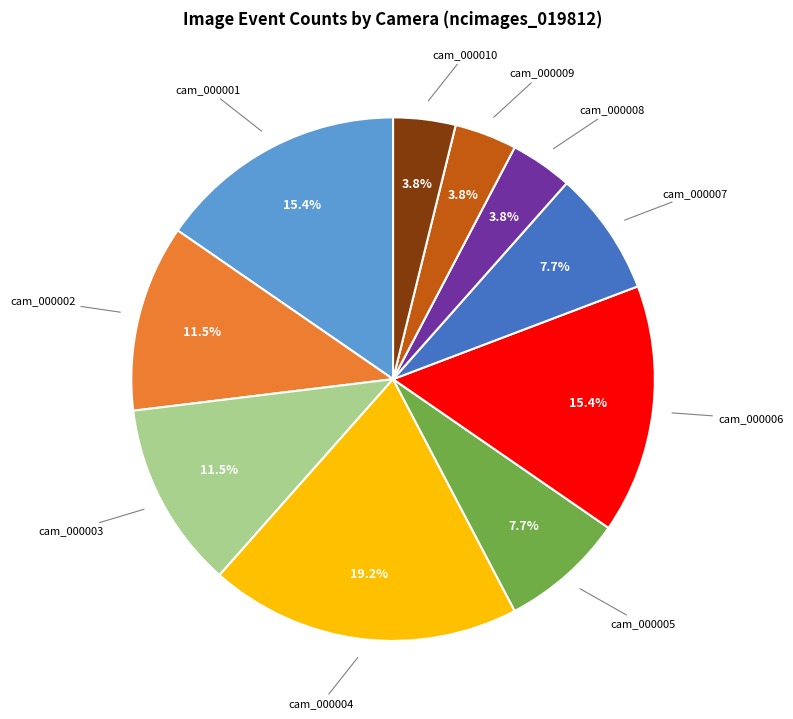

How many segments does this pie chart have?

10